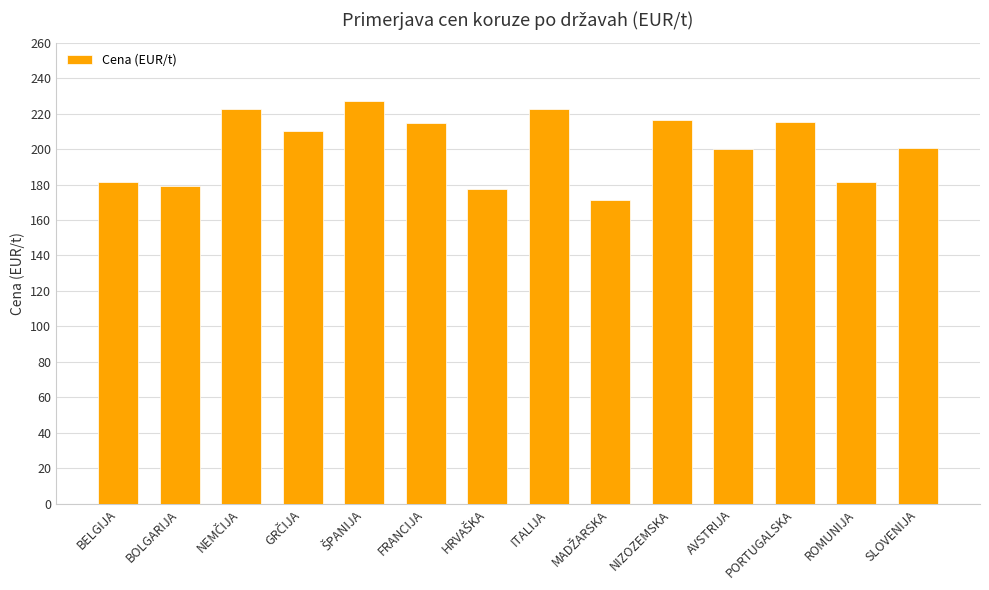

The value at AVSTRIJA is 200.0. True or false?

True